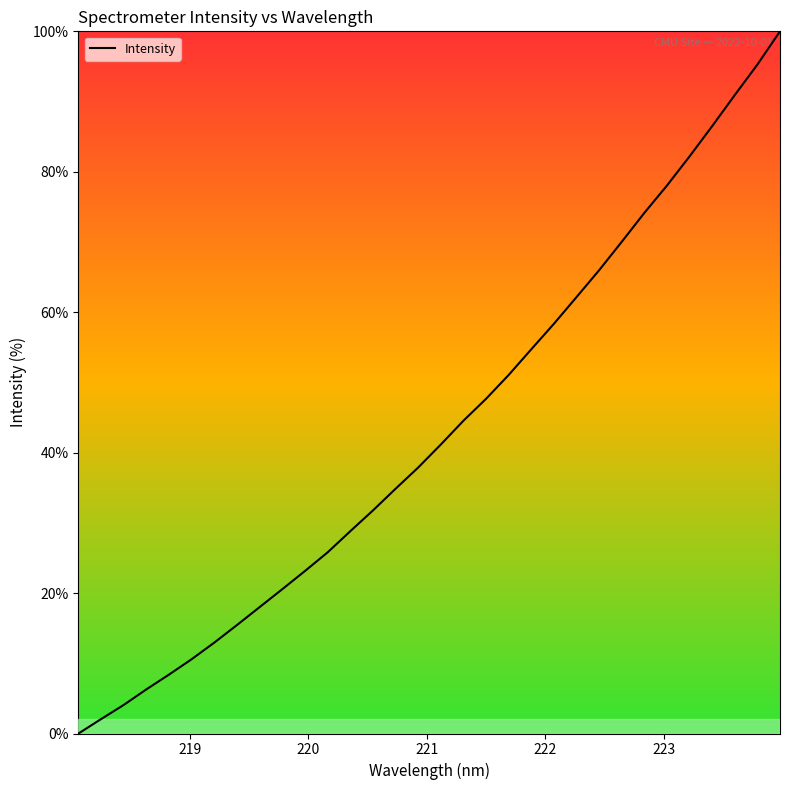

What is the difference between the second highest and minimum values?

95.3